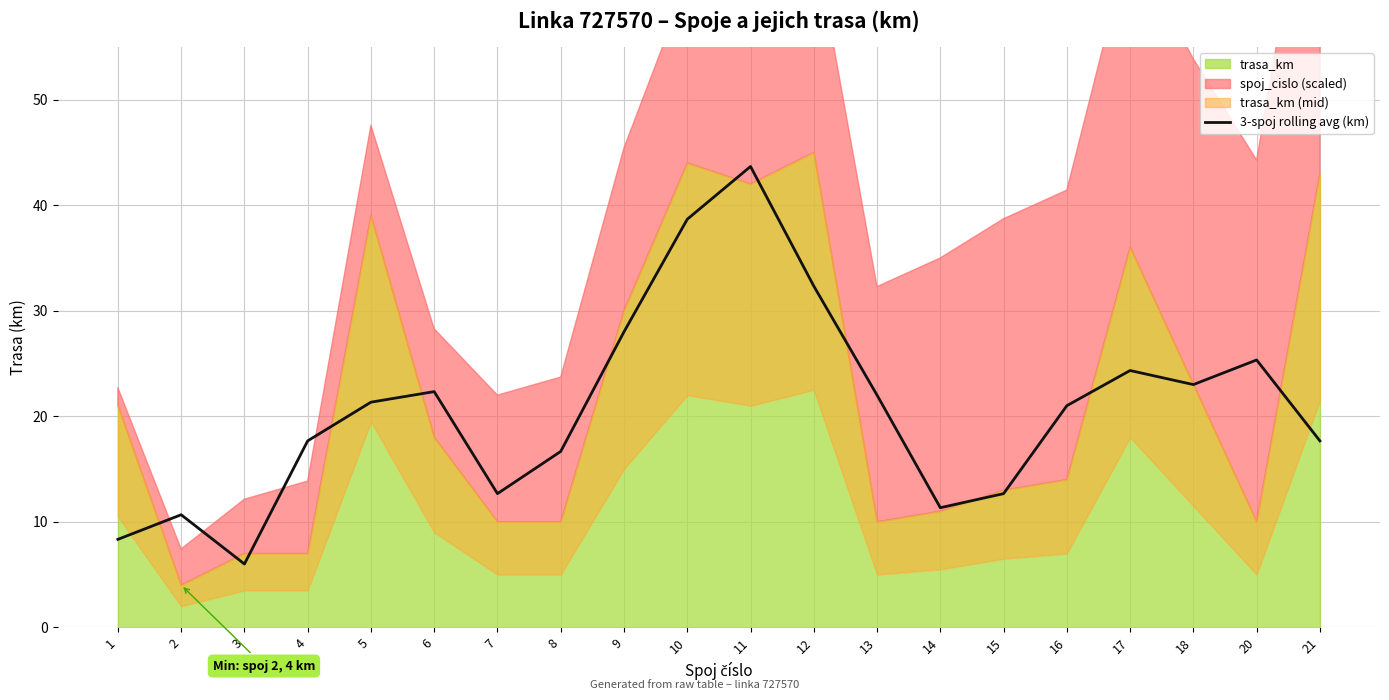

How many lines are shown in the chart?

1